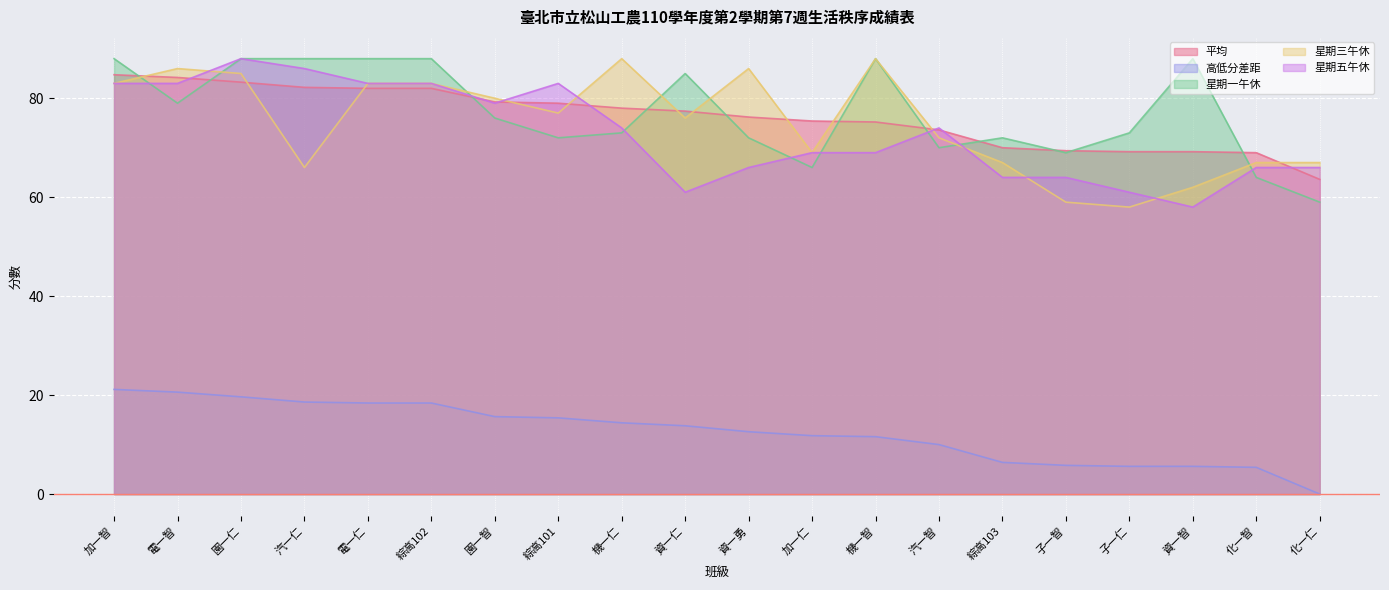

Which series has the largest total across all categories?

星期一午休